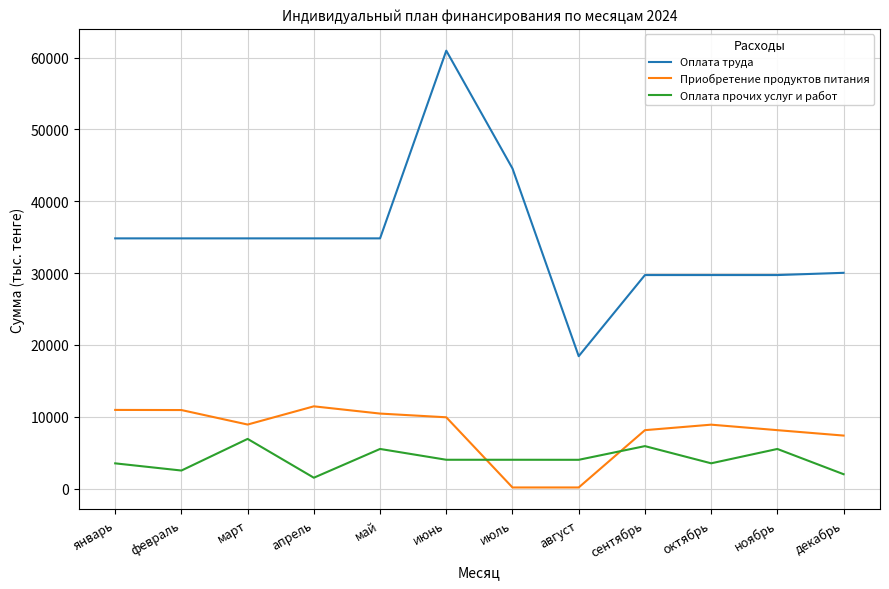

What is the lowest value of the Оплата труда series?

18426